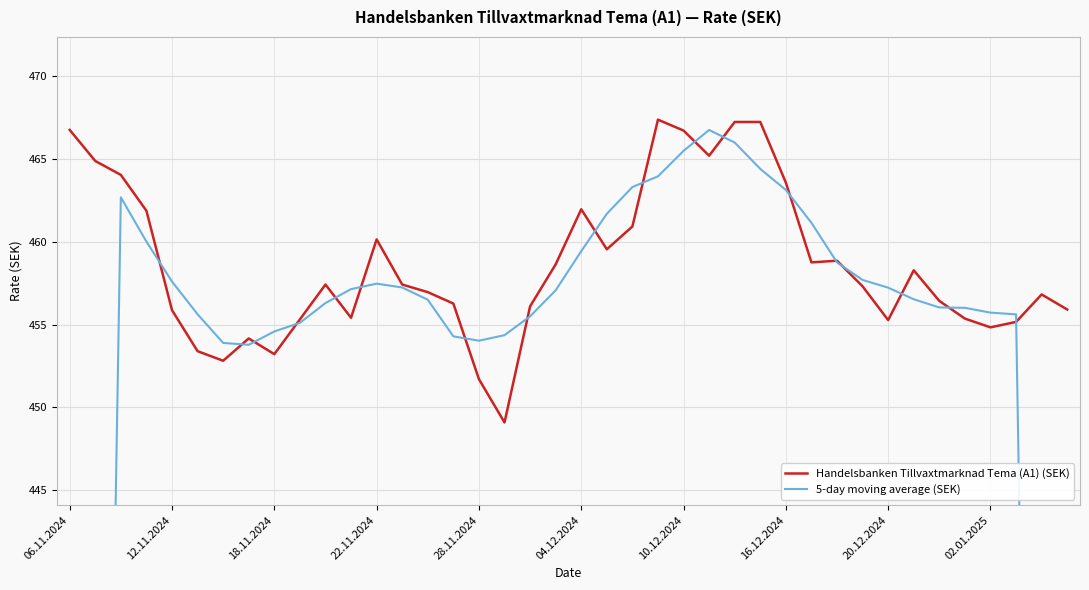

Which series has the largest range (max minus min)?

5-day moving average (SEK)